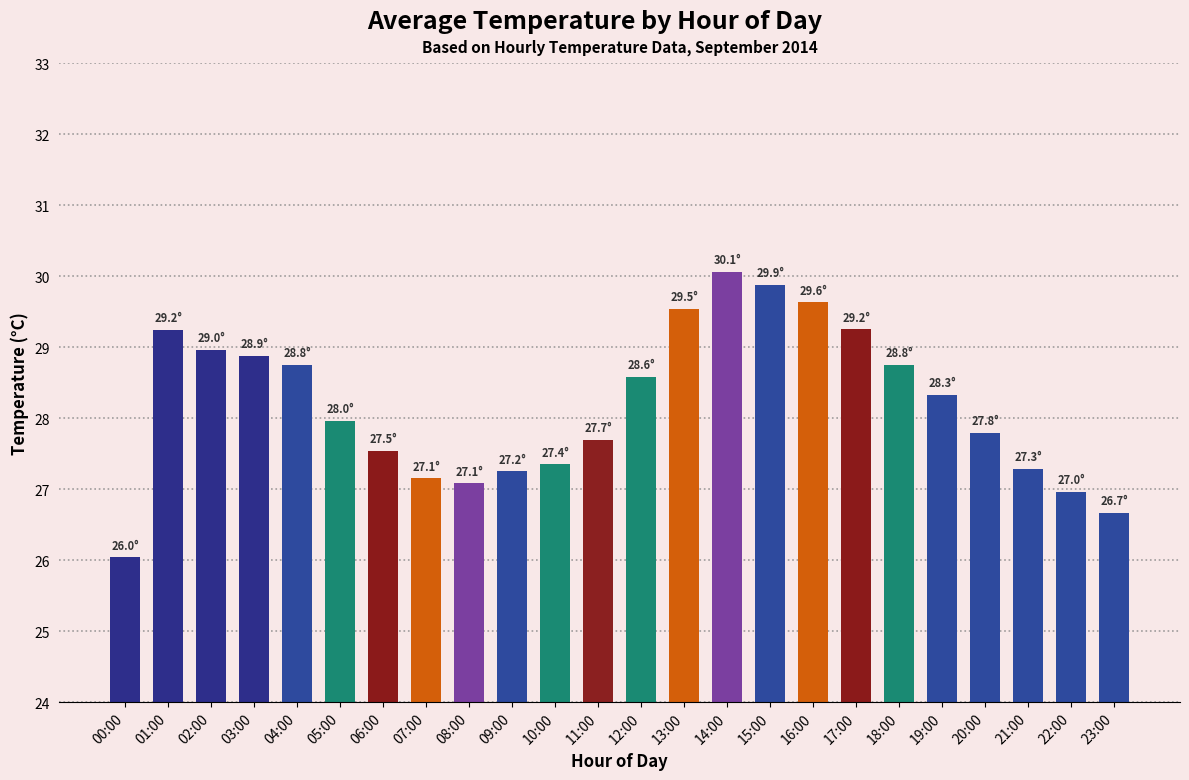

What is the change in value from 09:00 to 15:00?

+2.6